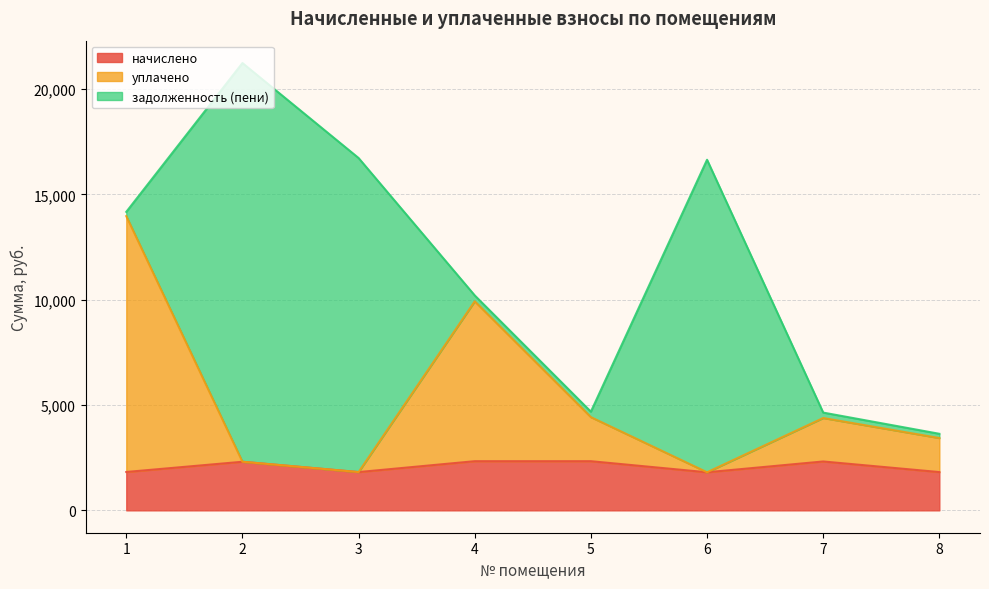

What is the highest value of the начислено series?

2334.4